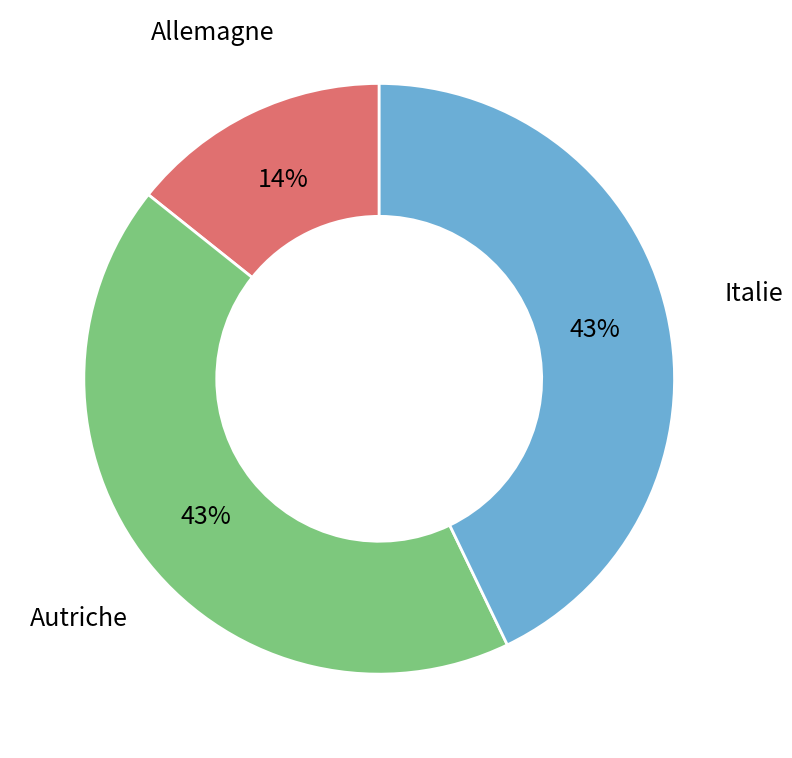

Which category has the smallest portion of the pie?

Allemagne